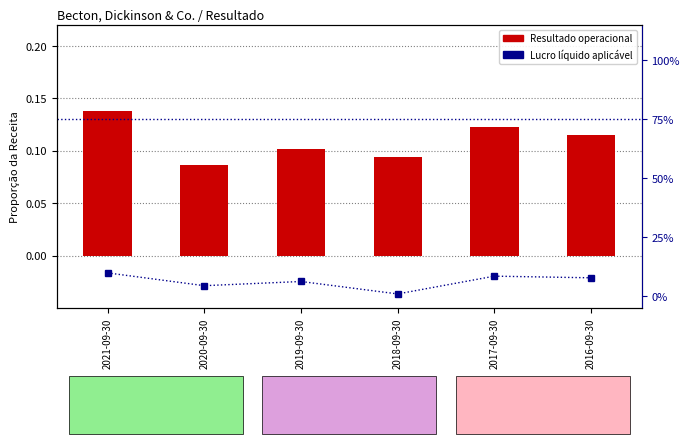

What is the total value across all series at 2016-09-30?

7.9